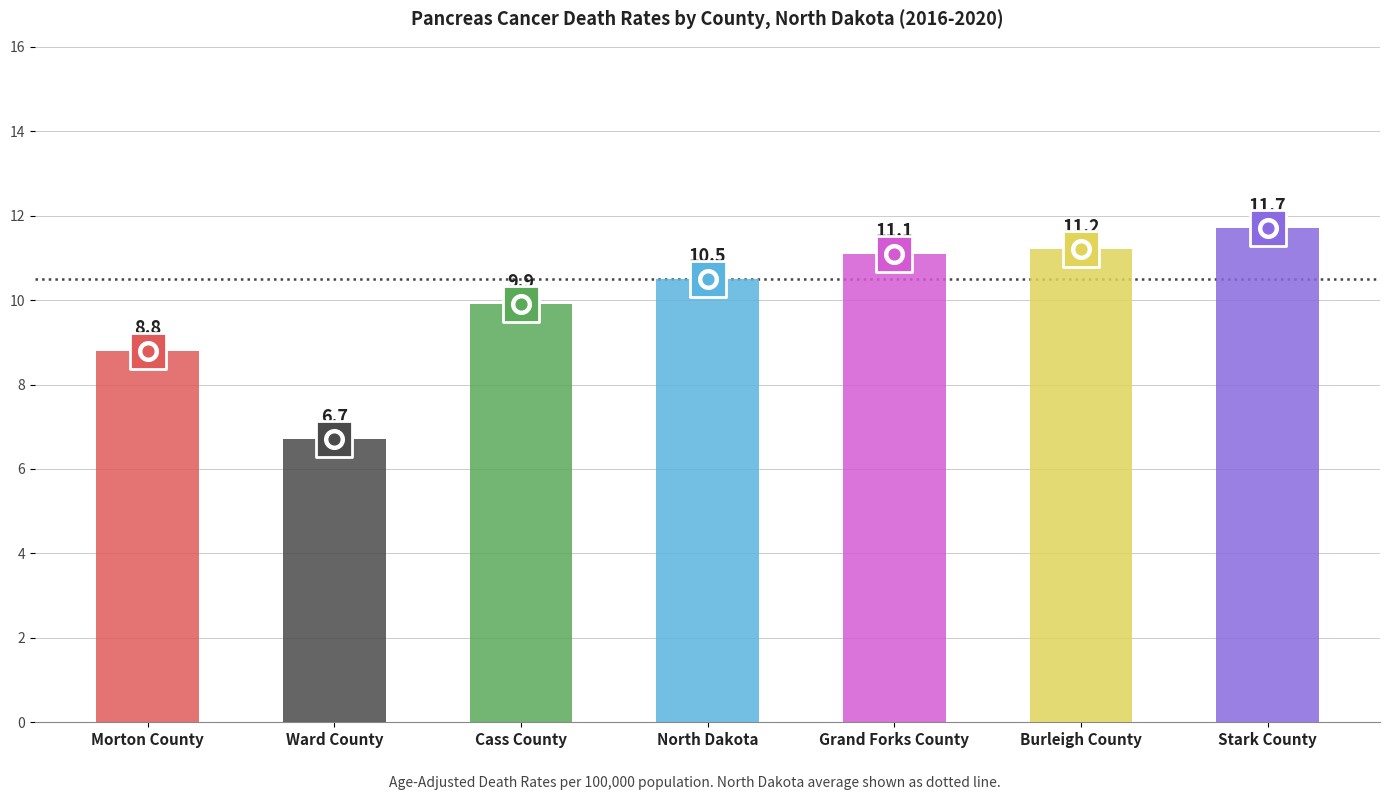

Between Grand Forks County and Morton County, which is larger?

Grand Forks County